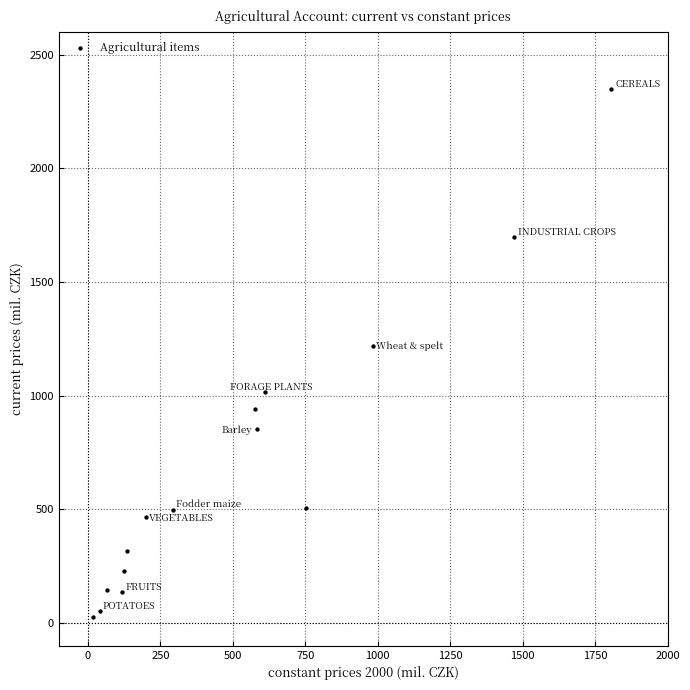

What Y value in the scatter plot is closest to 1188?

1220.1